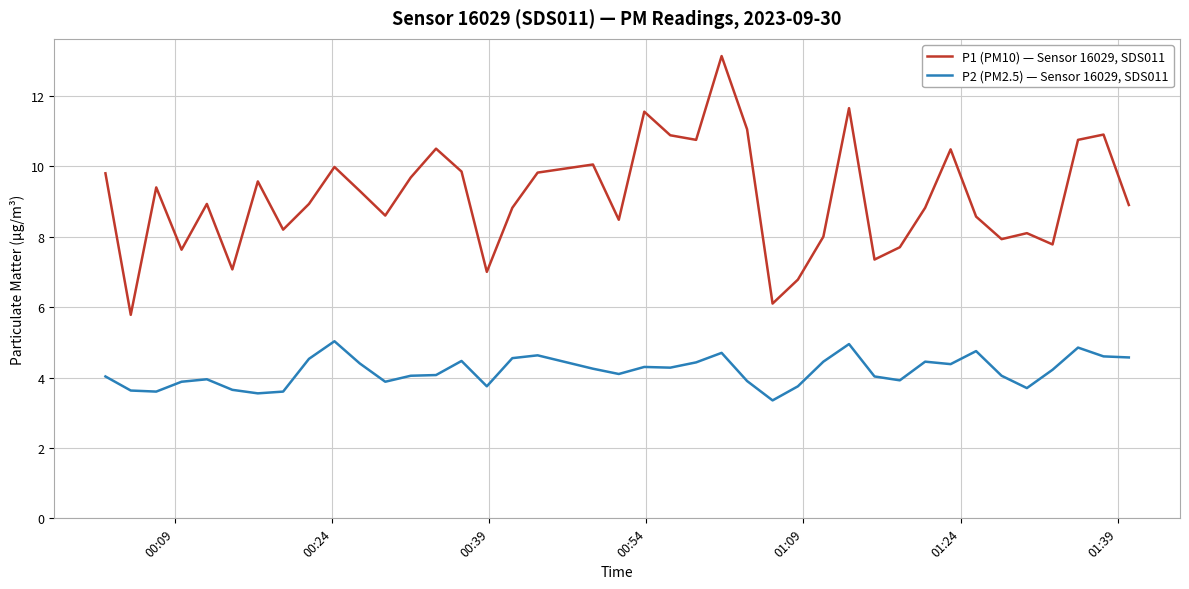

True or false: P2 (PM2.5) — Sensor 16029, SDS011 and P1 (PM10) — Sensor 16029, SDS011 cross at least once.

False